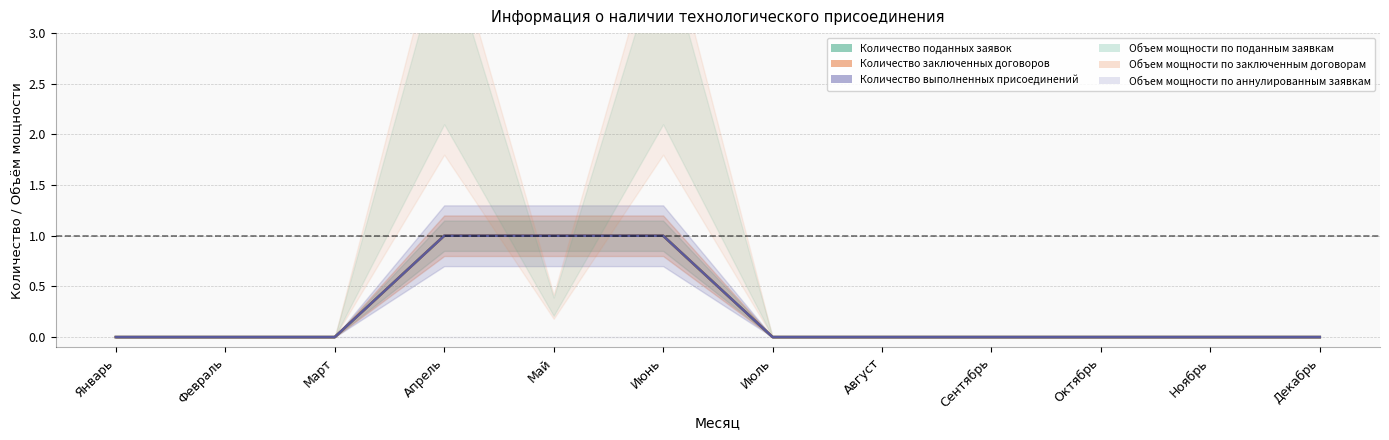

The value of Количество поданных заявок at Апрель is 1. True or false?

True